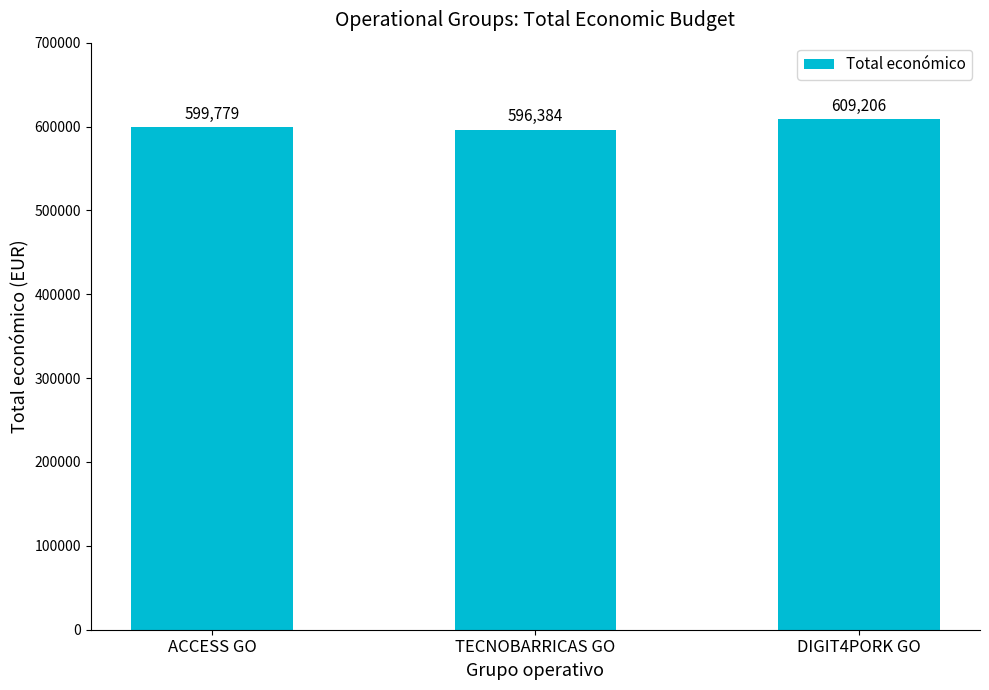

The chart shows a value of 299361 at ACCESS GO. True or false?

False